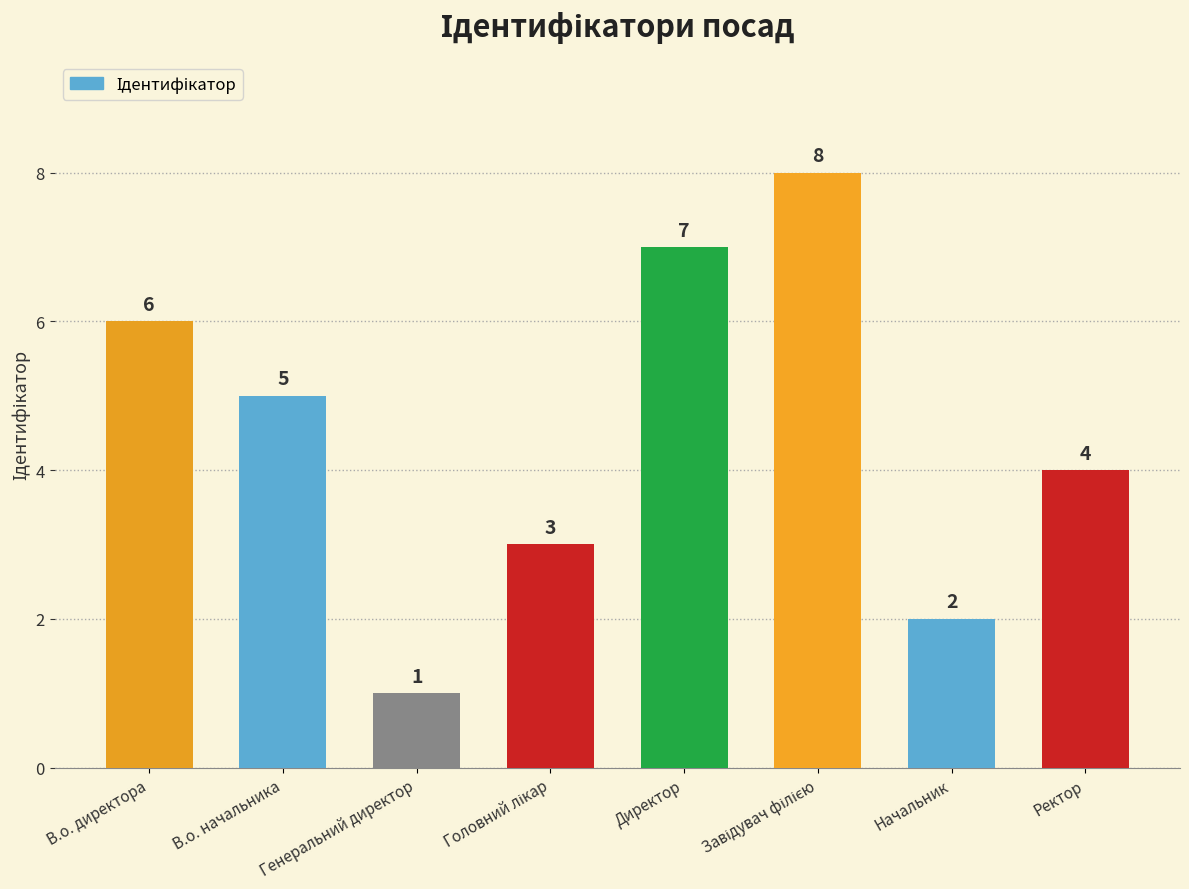

What is the difference between the maximum and minimum values?

7